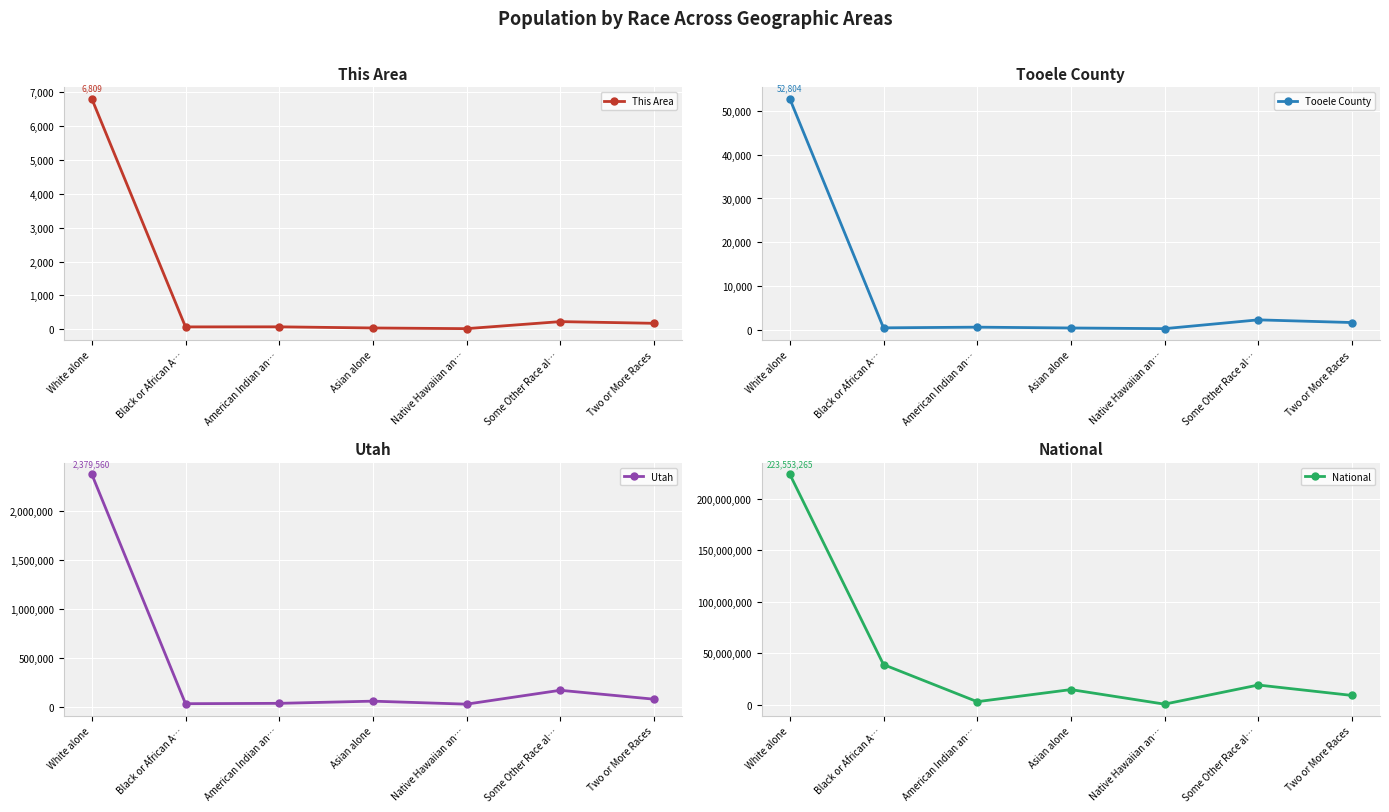

What are all the series names shown in the legend?

This Area, Tooele County, Utah, National